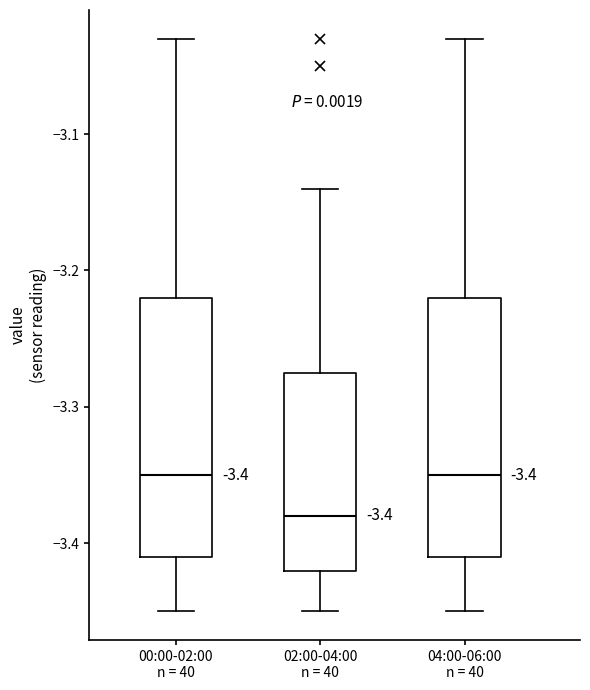

Which box has the lowest median line?

02:00-04:00 n = 40